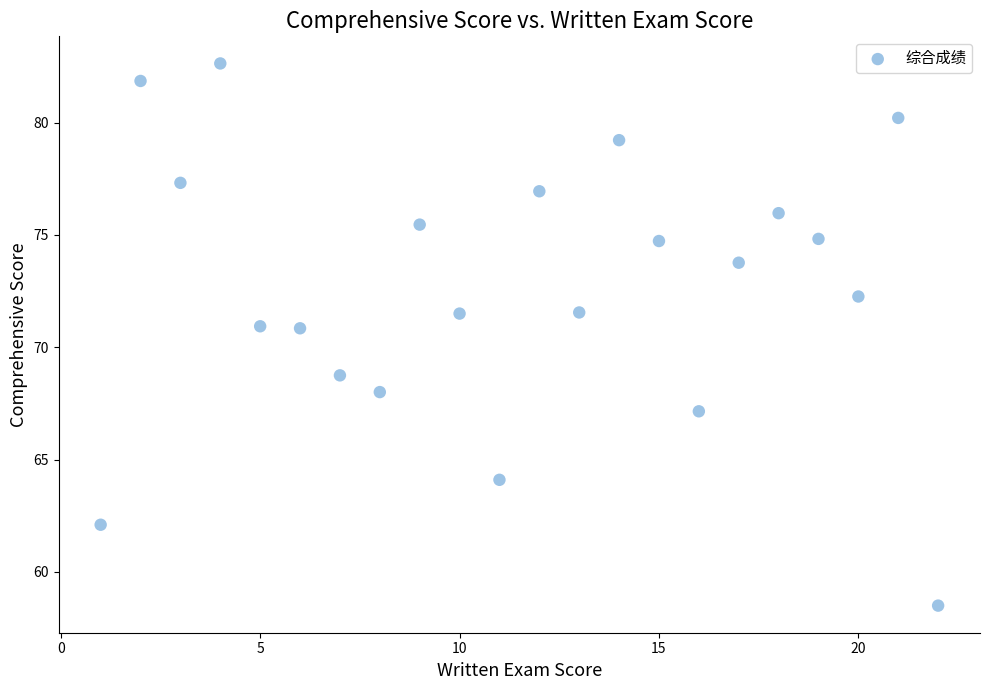

What is the range of Y values (max minus min)?

24.1